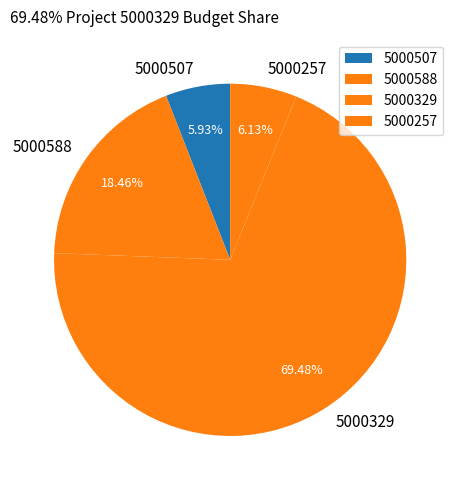

Is 5000329 the majority of the pie?

Yes